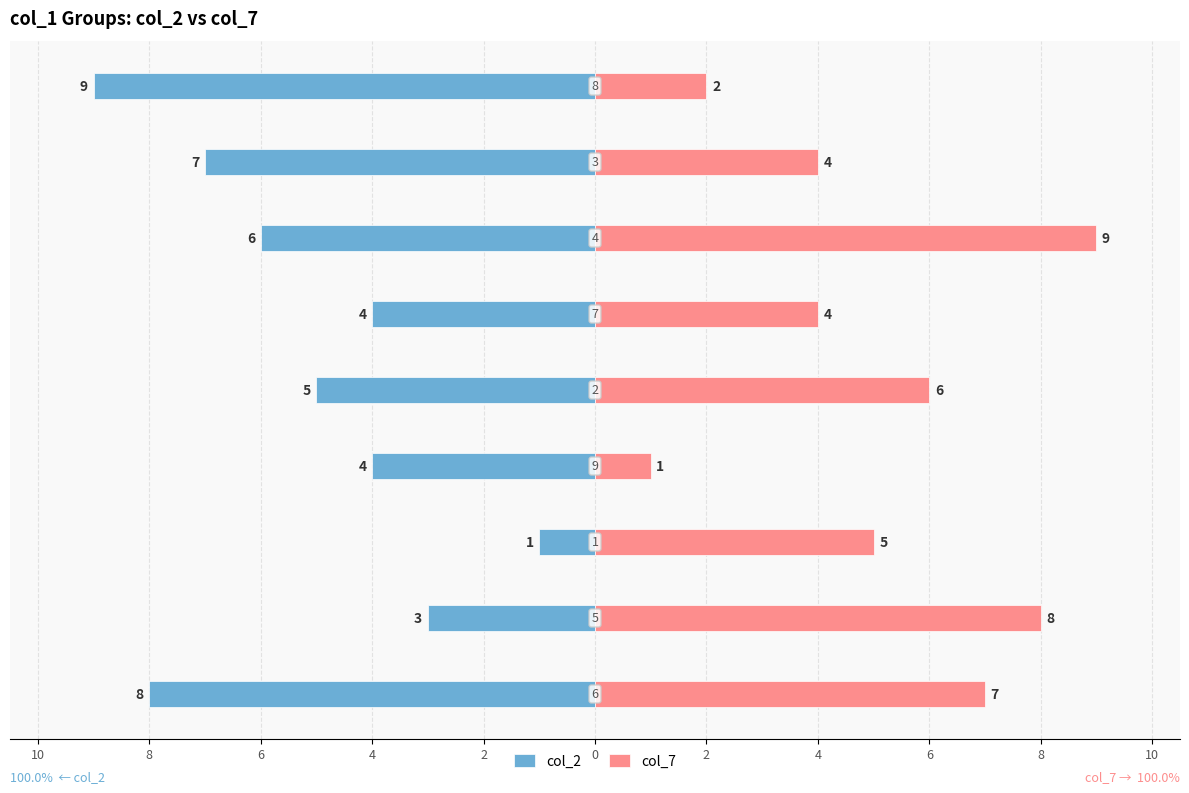

How many data points does each series have?

9